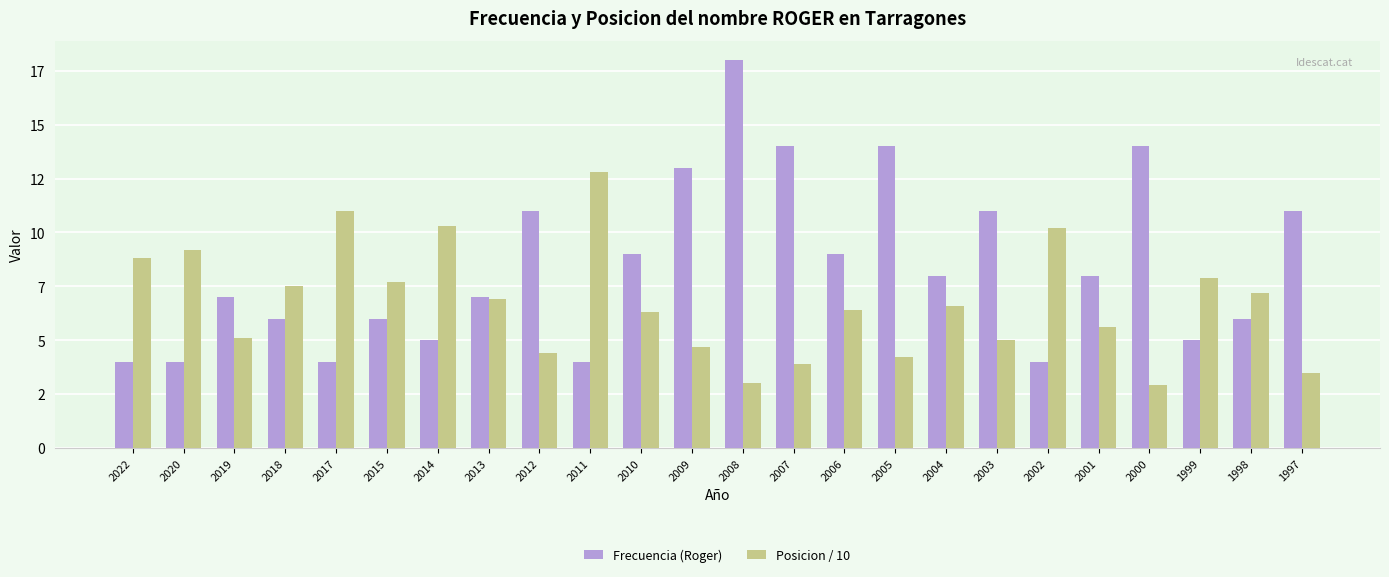

What is the difference between the maximum and minimum values in the Posicion / 10 series?

9.9